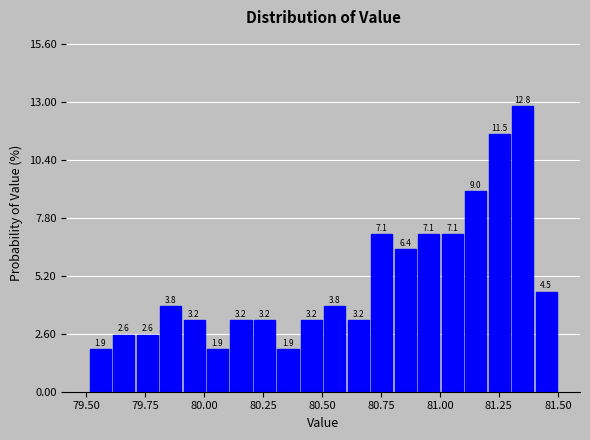

Read against the x-axis, roughly where is the centre of the tallest bar?

81.35